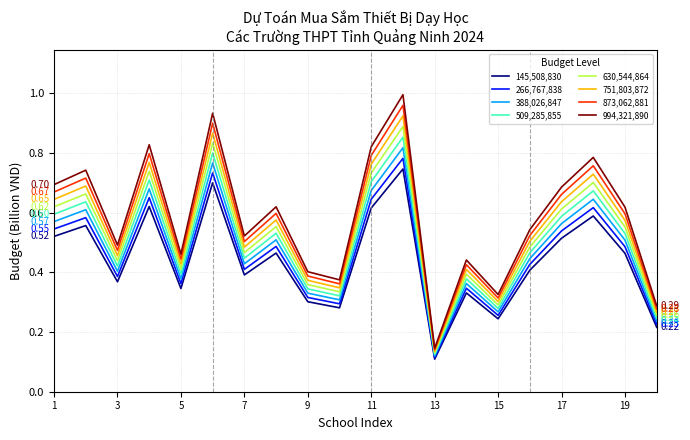

How many lines are shown in the chart?

8